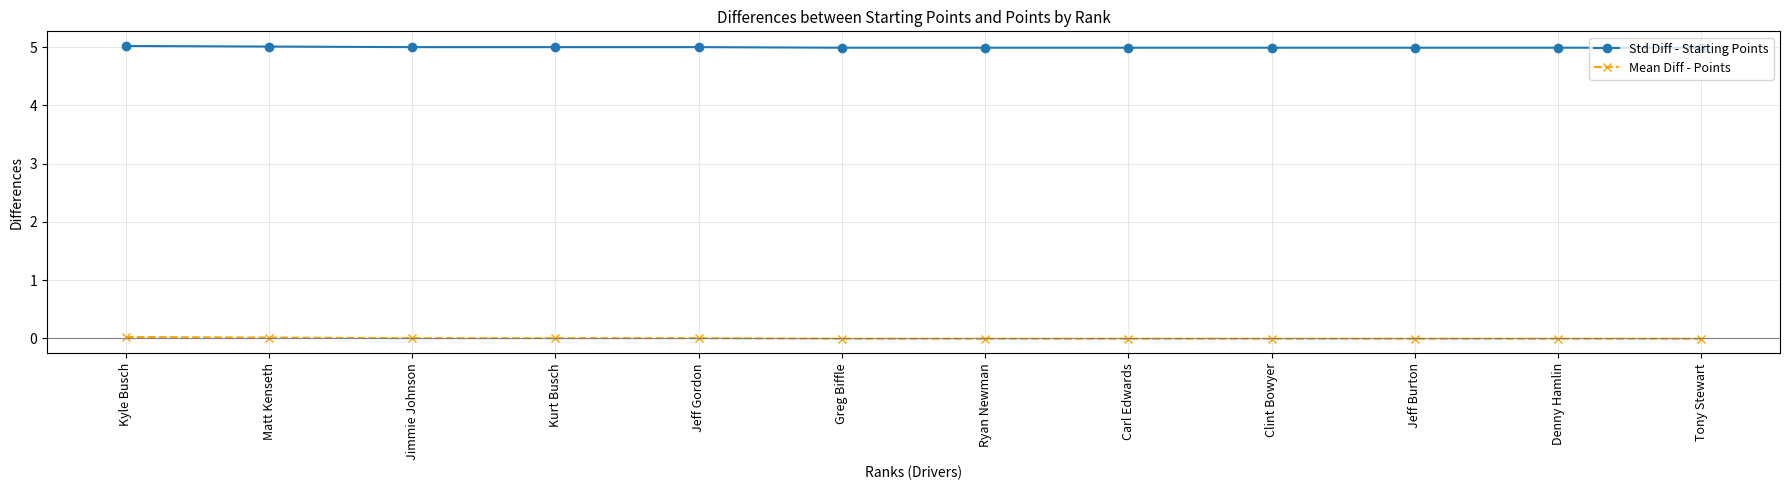

The value of Mean Diff - Points at Carl Edwards is -0.0. True or false?

True